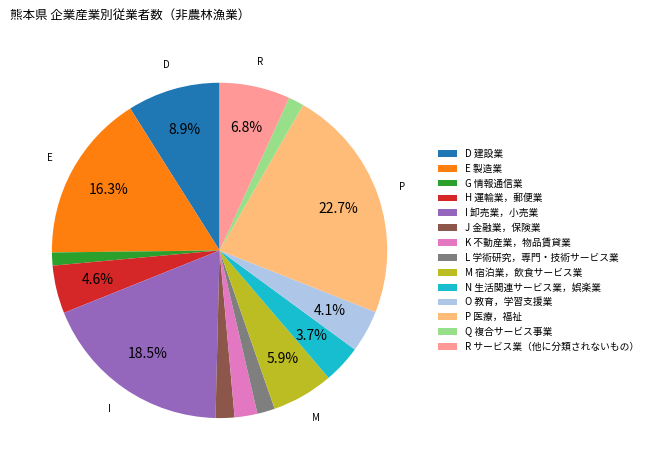

What percentage is NOT represented by N 生活関連サービス業，娯楽業?

96.3%